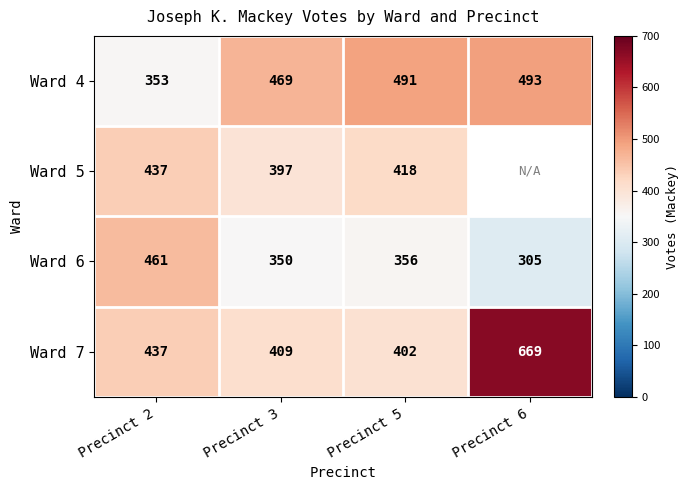

Between Precinct 2 and Precinct 5, which series saw the biggest shift?

Ward 4